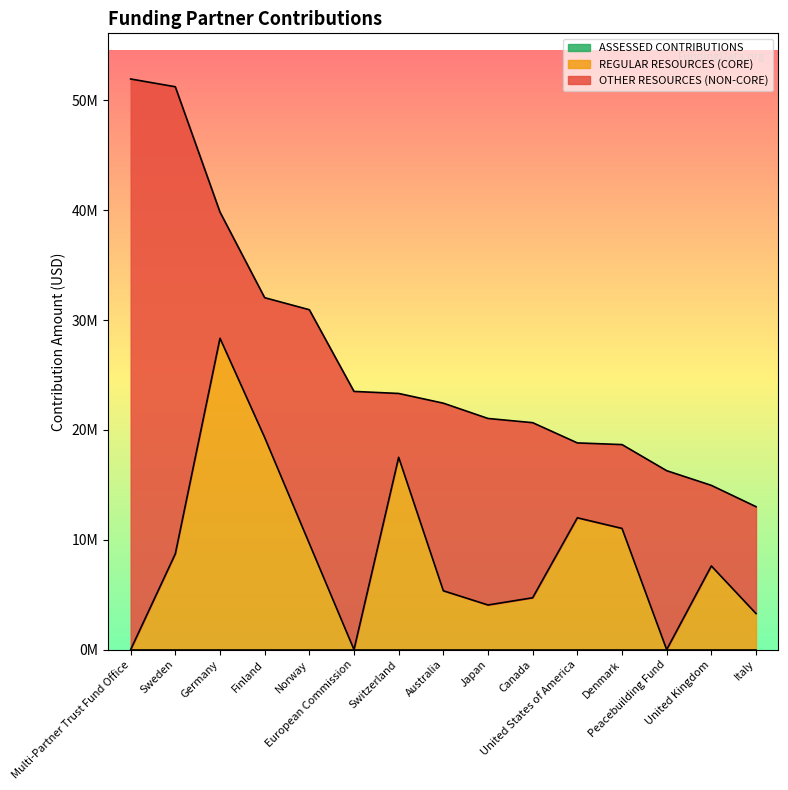

What is the maximum value for REGULAR RESOURCES (CORE)?

28343371.4